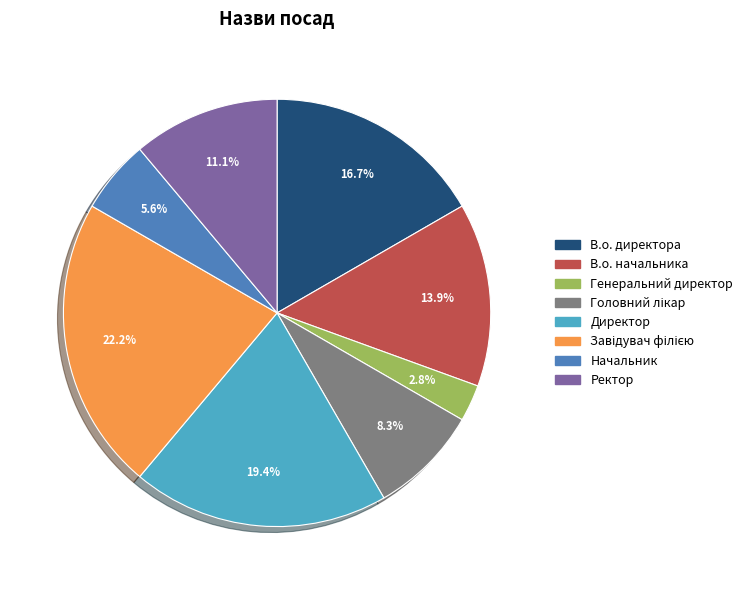

Is the sum of В.о. начальника and Генеральний директор greater than half?

No